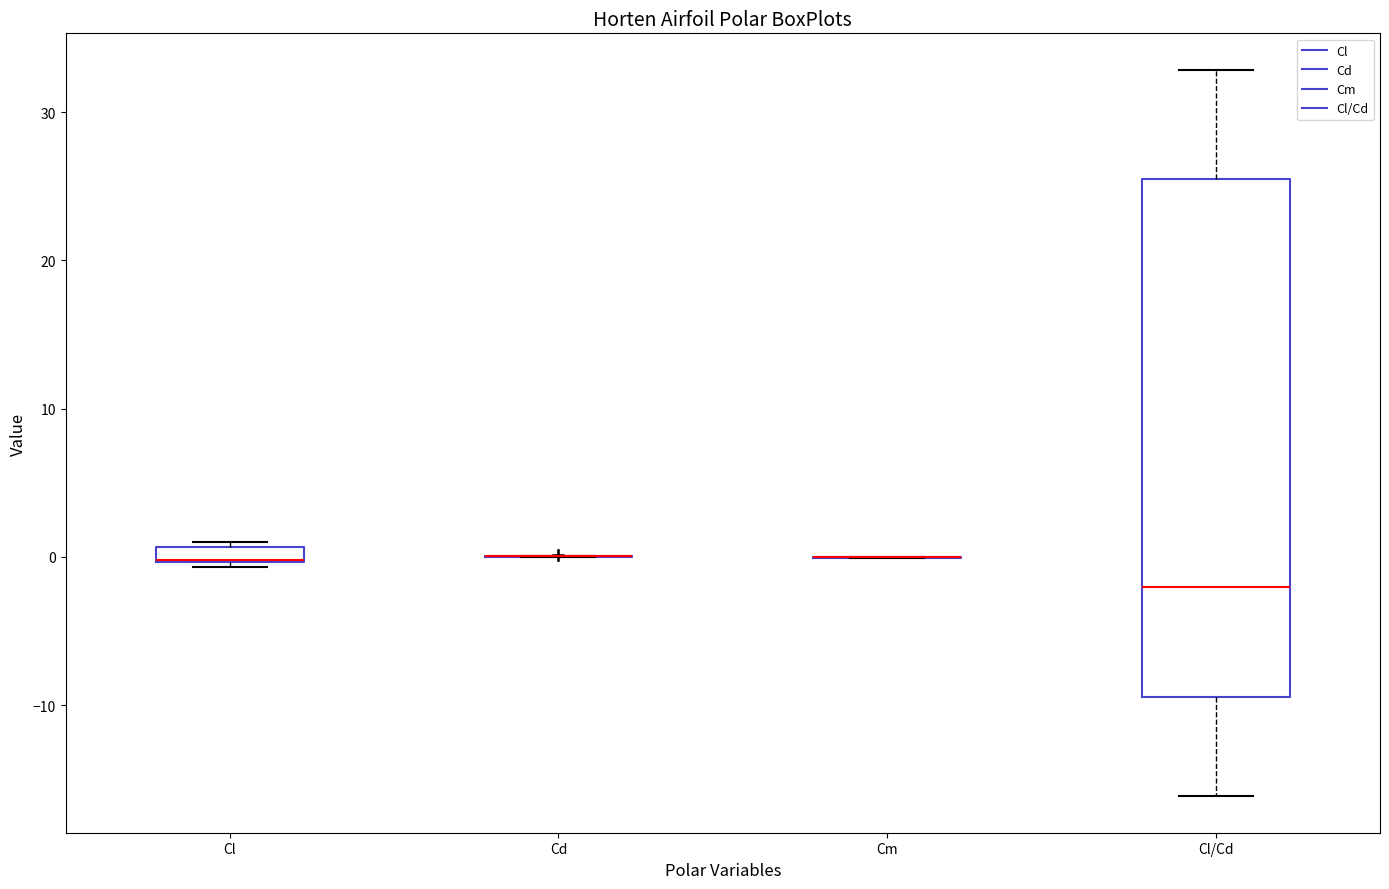

Which box is the tallest, from its lower edge to its upper edge?

Cl/Cd